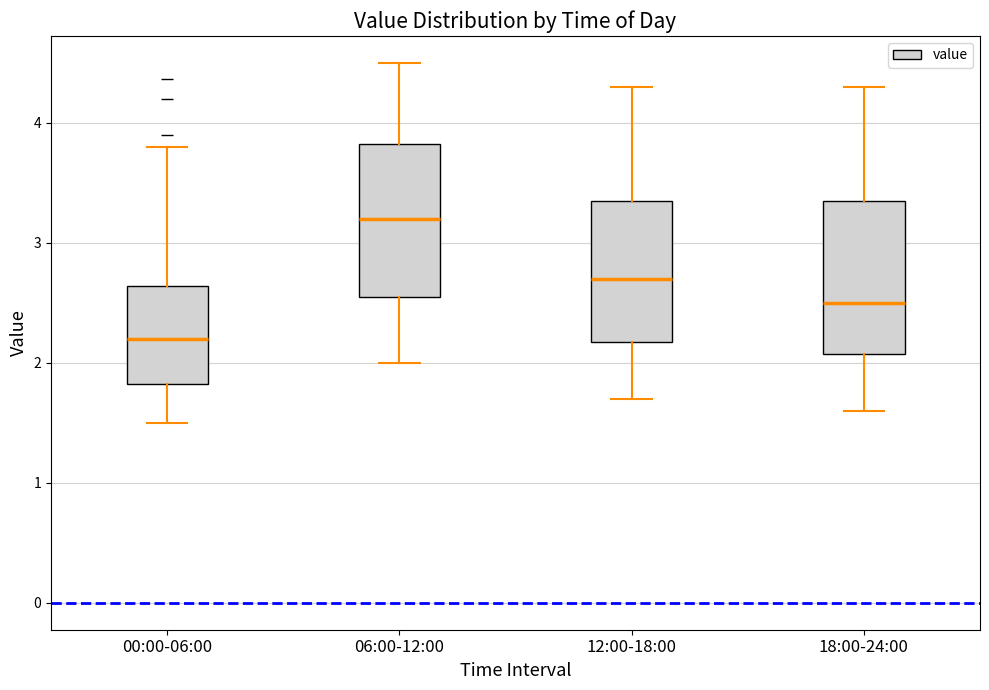

Which box's median line is the highest?

06:00-12:00